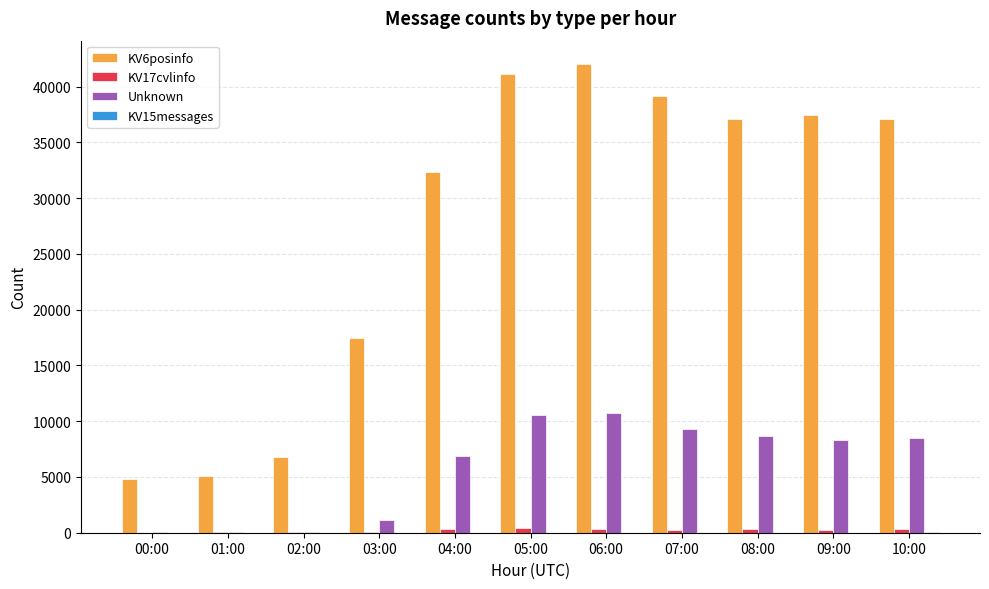

What is the greatest value displayed?

42014